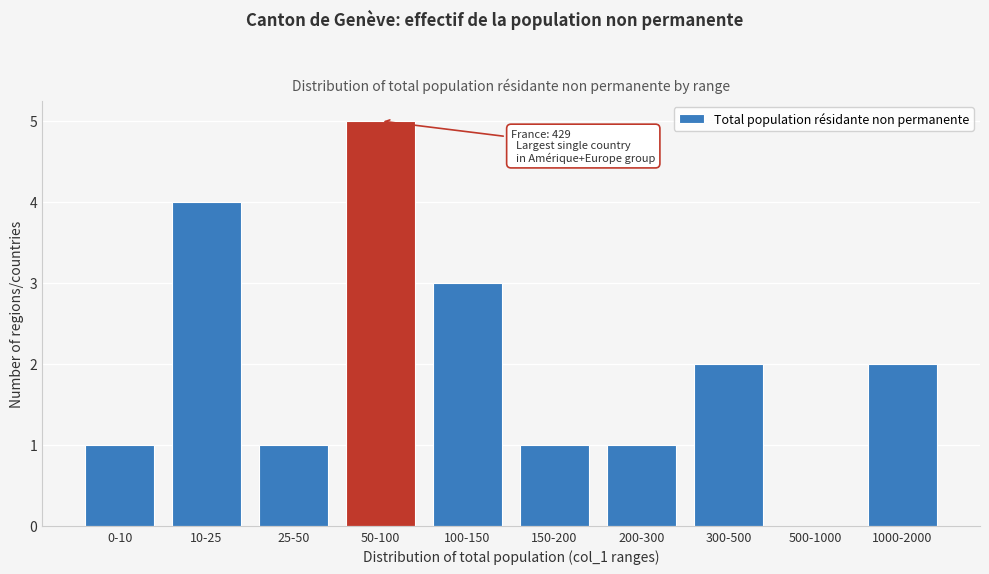

Reading right to left, transcribe all the data shown in this chart.

1000-2000=2	500-1000=0	300-500=2	200-300=1	150-200=1	100-150=3	50-100=5	25-50=1	10-25=4	0-10=1